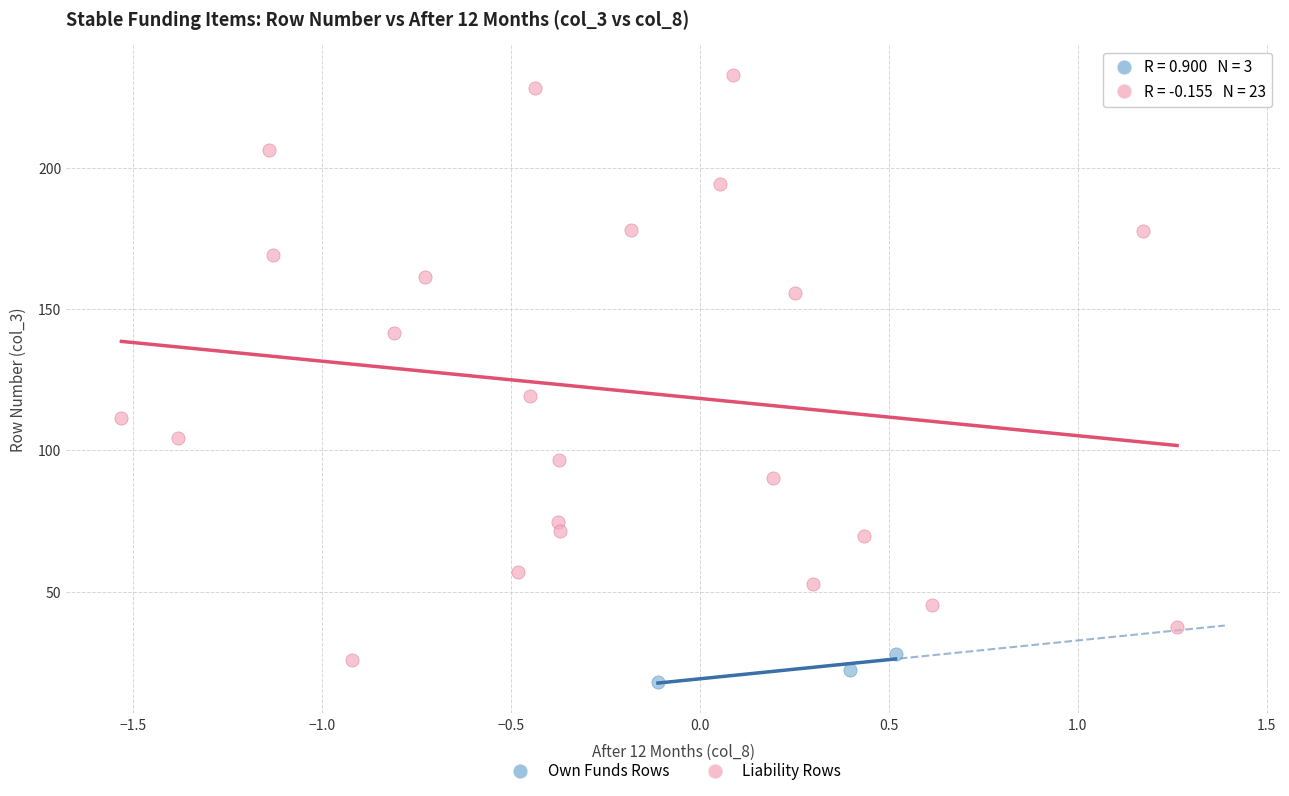

Which series has the largest Y range (max minus min)?

Liability Rows